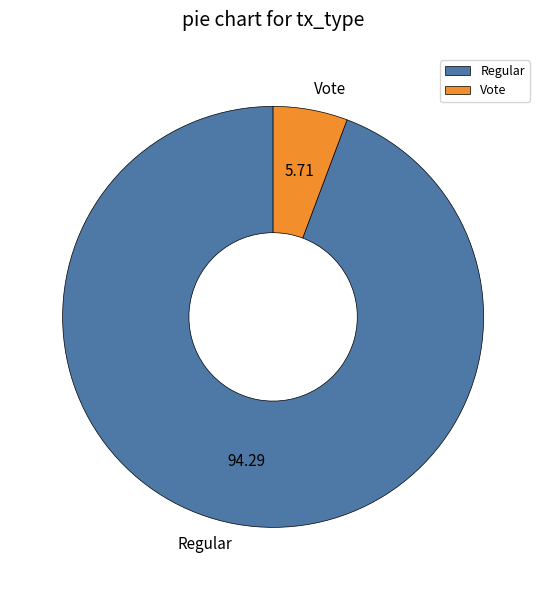

Which slice is the smallest?

Vote